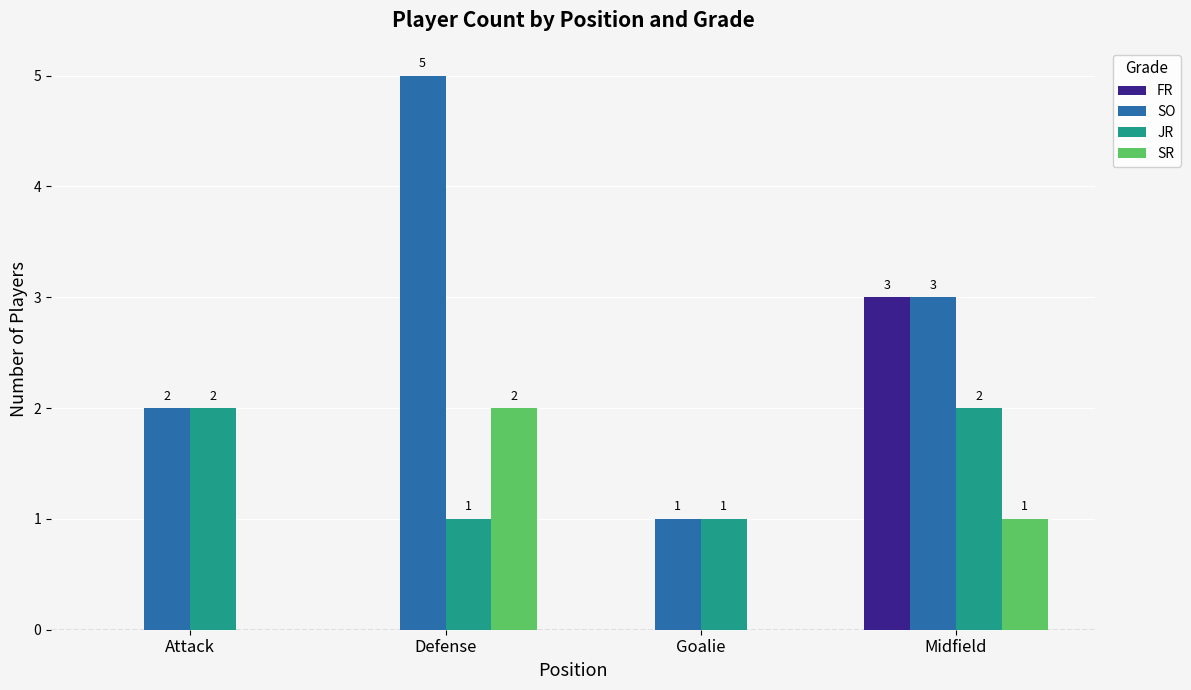

What is the spread (max minus min) of values at Goalie?

1